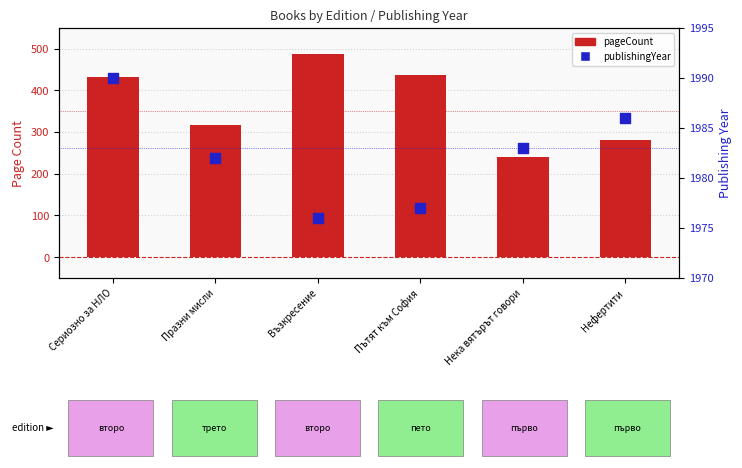

What is the total value across all series at Нефертити?

2266